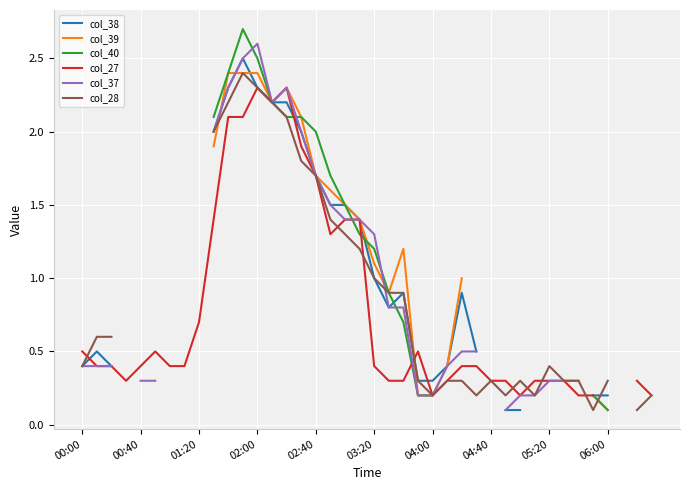

How many data points in col_37 are above 0?

31